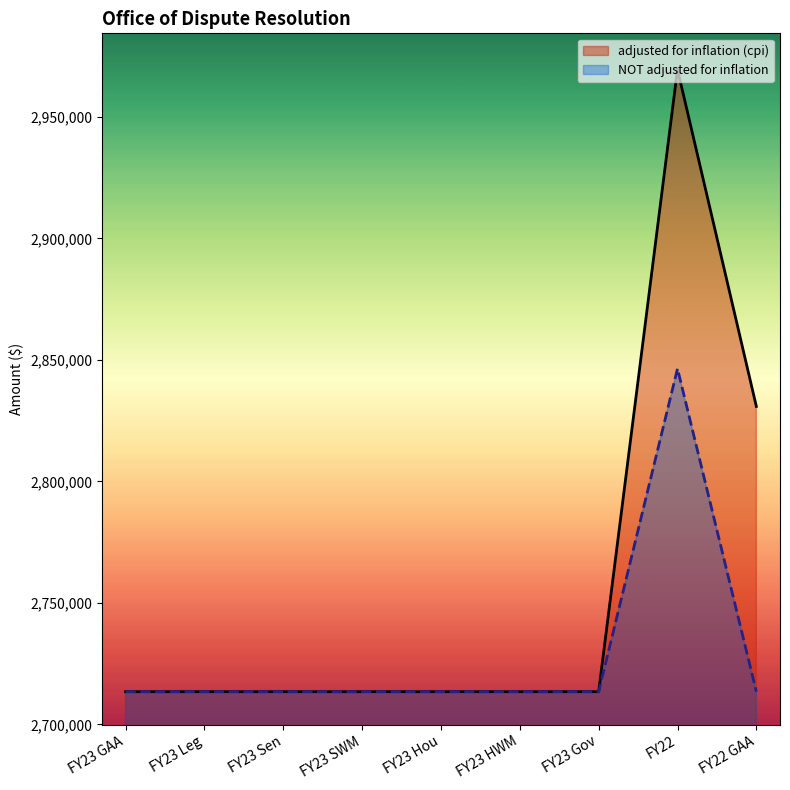

True or false: adjusted for inflation (cpi) has more than 2 interior local peaks.

False